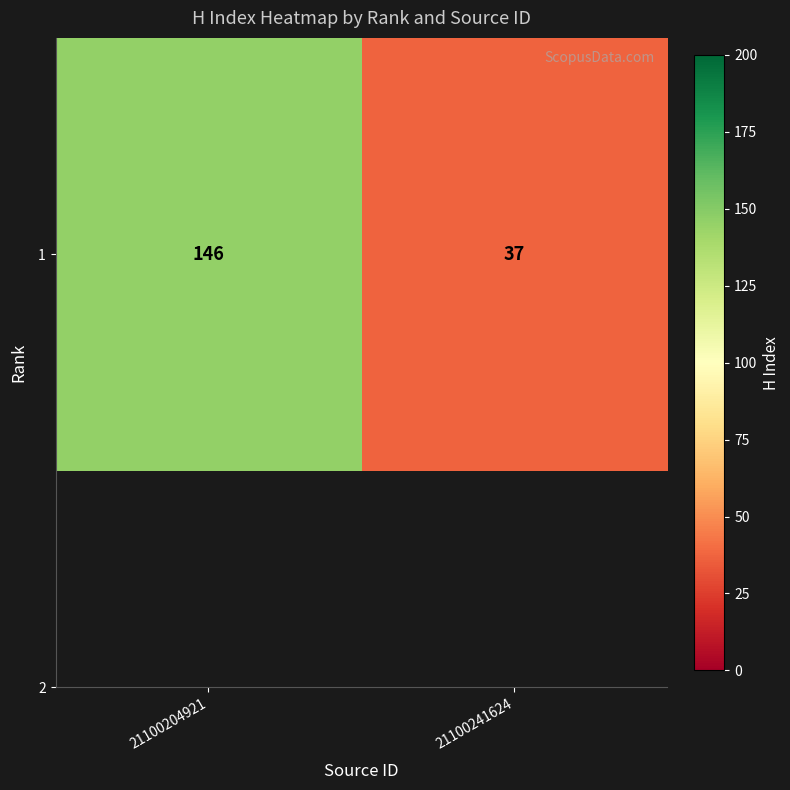

Approximately how many times larger is the value at 21100241624 compared to 21100204921?

0.3